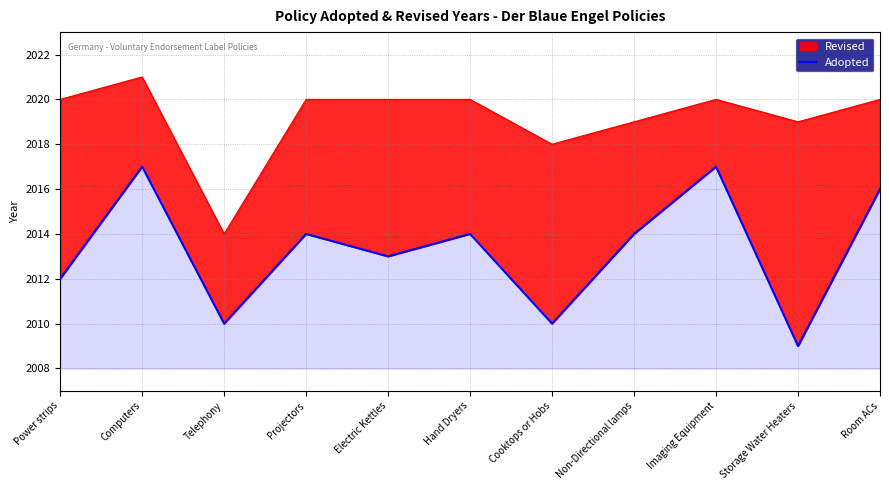

How many lines are shown in the chart?

1